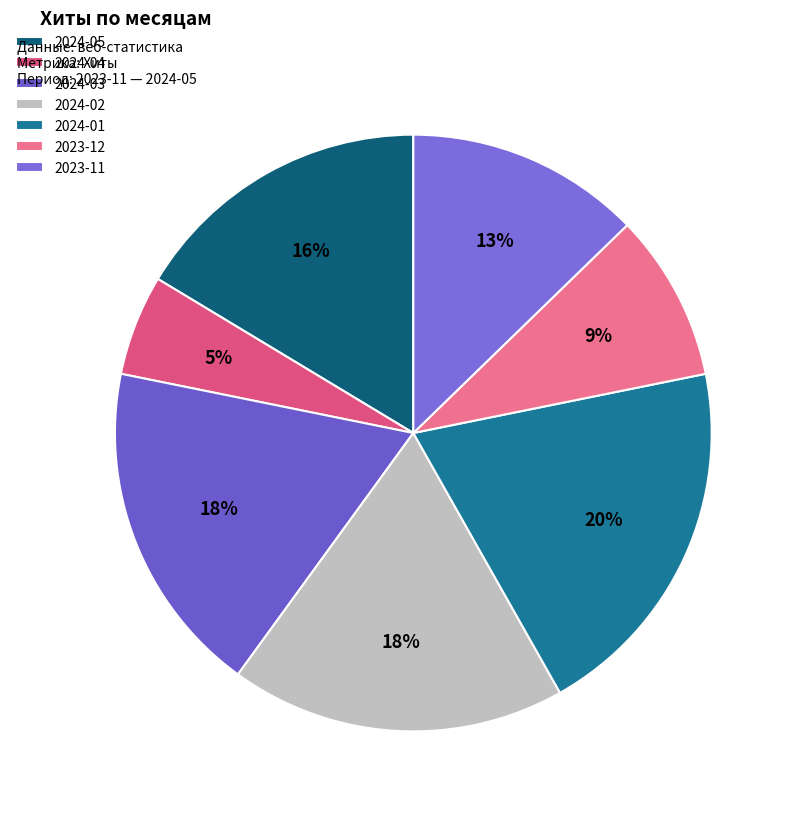

How many slices are in this pie chart?

7